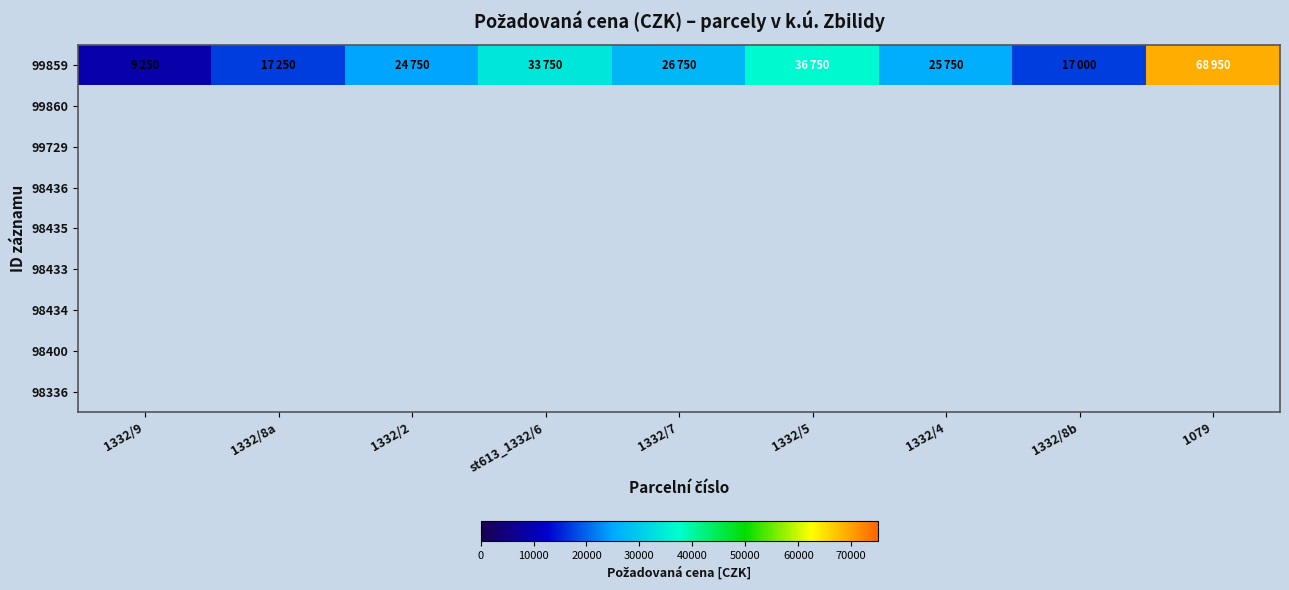

What is the maximum value shown in the chart?

68950.0